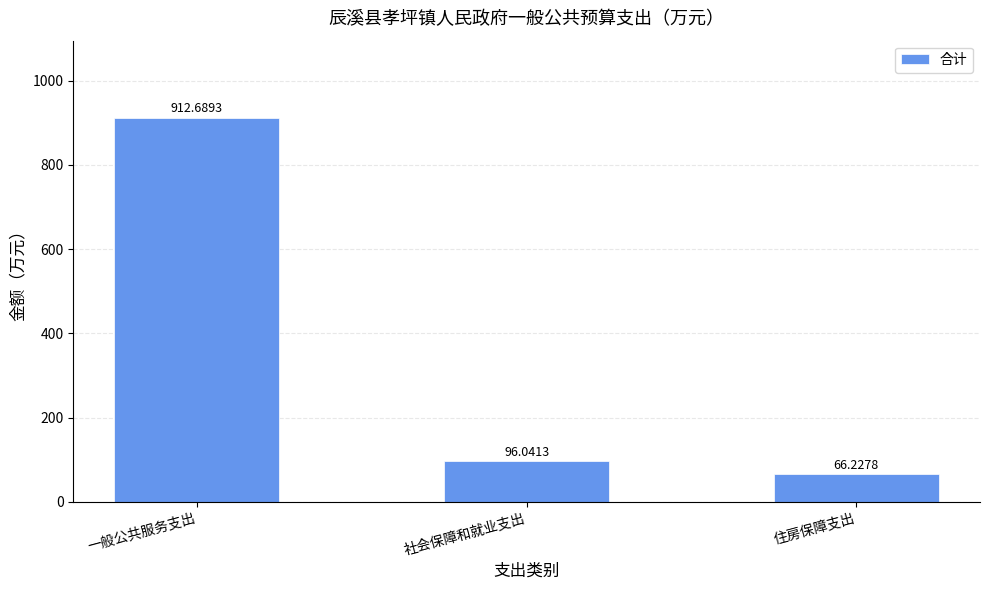

What is the maximum value shown in the chart?

912.7